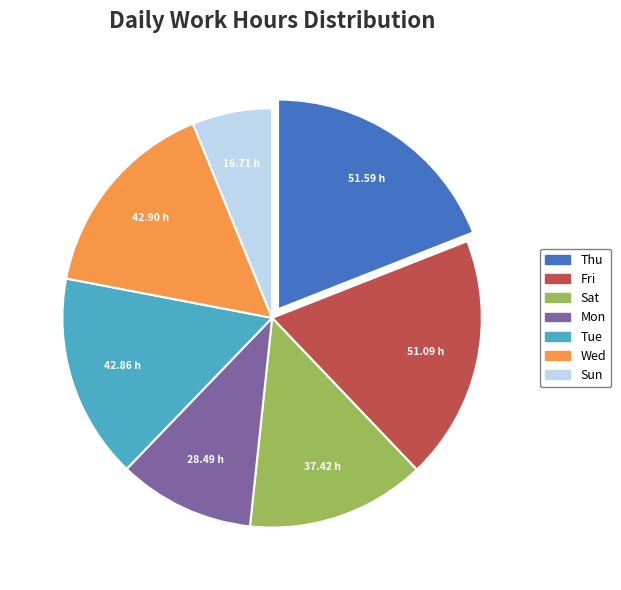

Is there any slice that represents more than half of the pie?

No